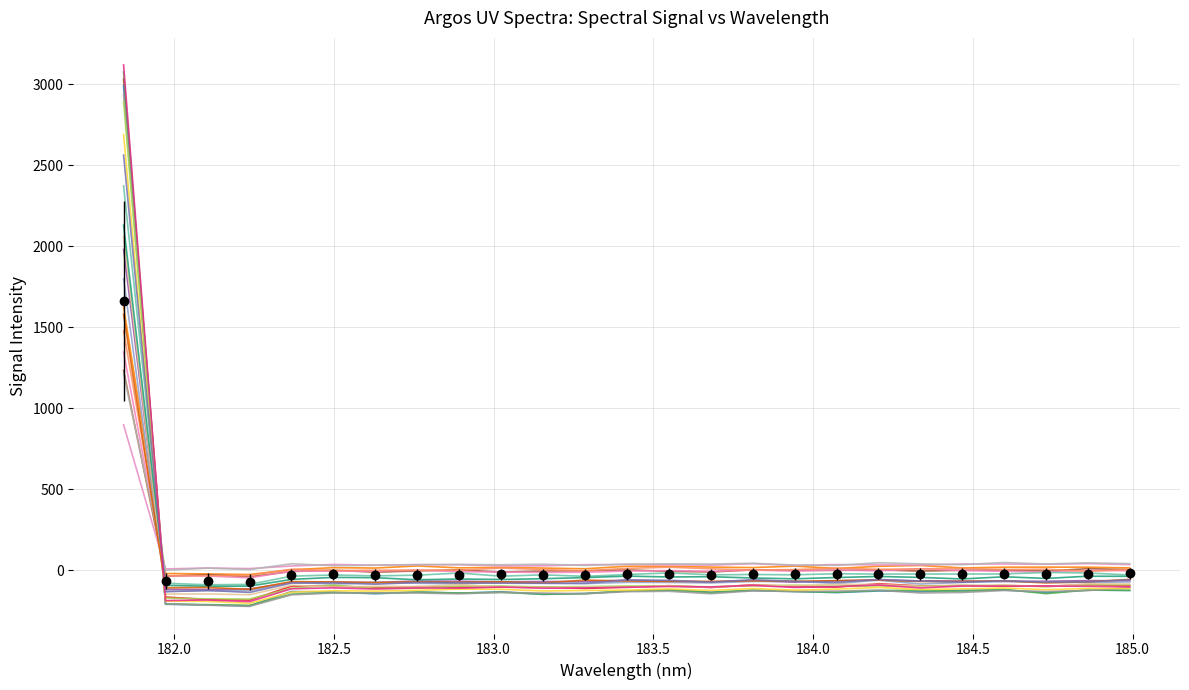

True or false: the data shows -42.2 at 10.

False